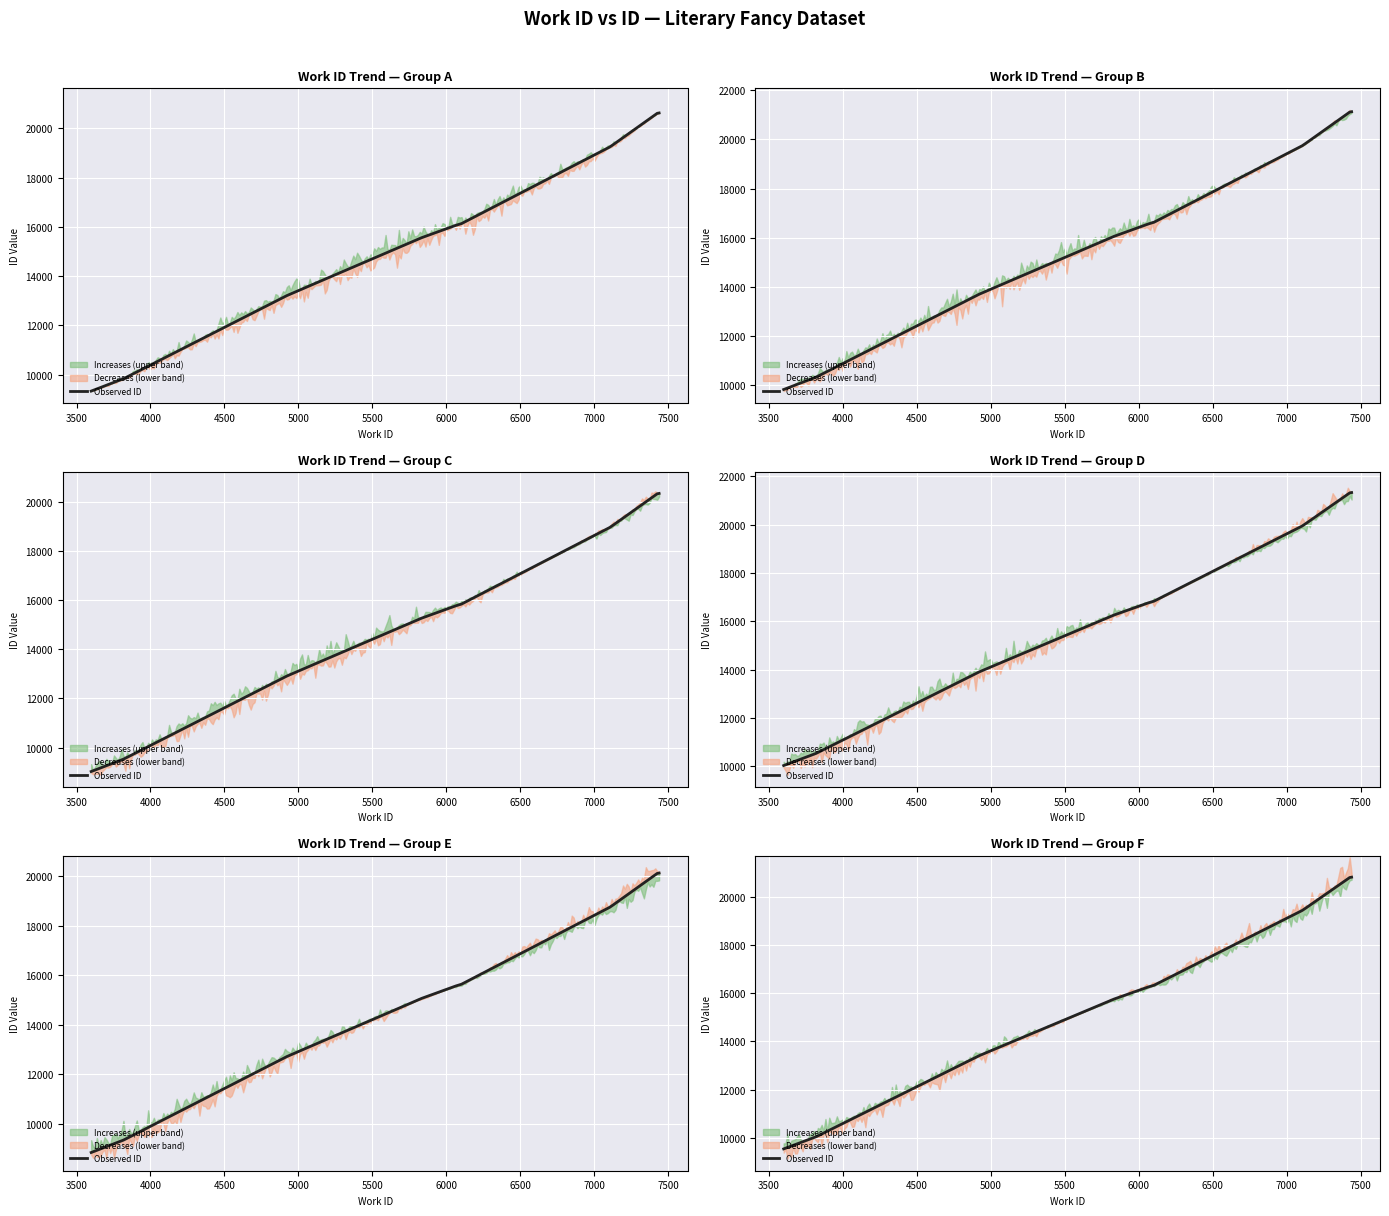

The value of id at 7425 is 5867. True or false?

False